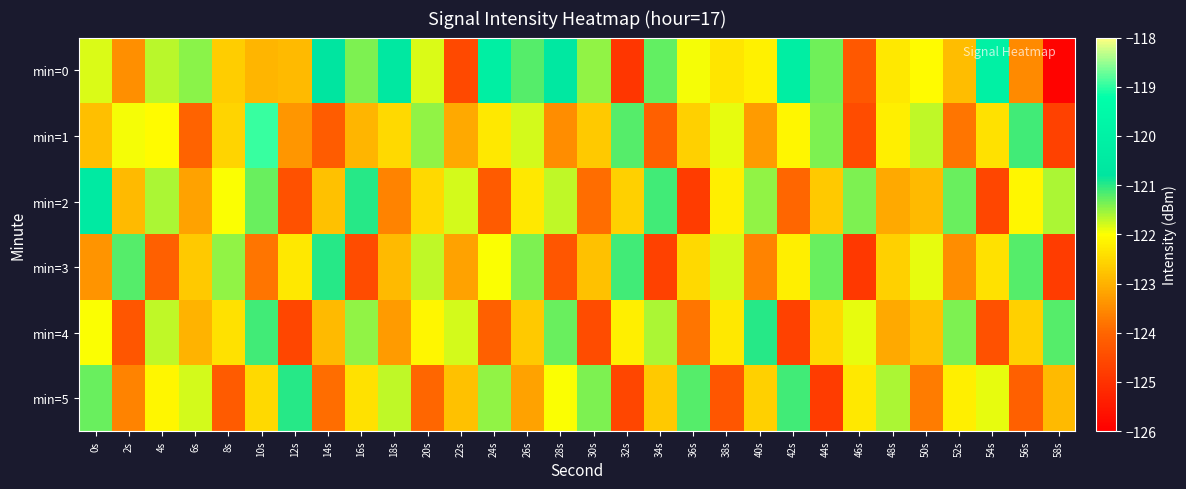

Reading left to right, what are all the values shown in this chart?

min=0: 0s=-121.8	2s=-123.5	4s=-121.7	6s=-121.4	8s=-122.7	10s=-123.0	12s=-122.9	14s=-120.8	16s=-121.4	18s=-120.6	20s=-121.8	22s=-124.6	24s=-120.2	26s=-121.2	28s=-120.6	30s=-121.5	32s=-124.9	34s=-121.3	36s=-122.0	38s=-122.3	40s=-122.2	42s=-120.2	44s=-121.3	46s=-124.3	48s=-122.3	50s=-122.1	52s=-122.8	54s=-120.0	56s=-123.5	58s=-125.9
min=1: 0s=-122.8	2s=-121.9	4s=-122.0	6s=-124.1	8s=-122.5	10s=-119.0	12s=-123.4	14s=-124.2	16s=-123.0	18s=-122.5	20s=-121.5	22s=-123.1	24s=-122.3	26s=-121.8	28s=-123.5	30s=-122.7	32s=-121.2	34s=-124.1	36s=-122.6	38s=-121.9	40s=-123.3	42s=-122.1	44s=-121.4	46s=-124.5	48s=-122.2	50s=-121.7	52s=-123.8	54s=-122.4	56s=-121.1	58s=-124.7
min=2: 0s=-120.5	2s=-122.9	4s=-121.6	6s=-123.2	8s=-122.0	10s=-121.3	12s=-124.4	14s=-122.8	16s=-121.0	18s=-123.6	20s=-122.5	22s=-121.8	24s=-124.2	26s=-122.3	28s=-121.7	30s=-123.9	32s=-122.6	34s=-121.1	36s=-124.8	38s=-122.2	40s=-121.5	42s=-124.0	44s=-122.7	46s=-121.4	48s=-123.1	50s=-122.9	52s=-121.3	54s=-124.6	56s=-122.1	58s=-121.6
min=3: 0s=-123.4	2s=-121.2	4s=-124.1	6s=-122.7	8s=-121.5	10s=-123.8	12s=-122.3	14s=-121.0	16s=-124.5	18s=-122.9	20s=-121.7	22s=-123.2	24s=-122.0	26s=-121.4	28s=-124.3	30s=-122.8	32s=-121.1	34s=-124.7	36s=-122.5	38s=-121.8	40s=-123.6	42s=-122.2	44s=-121.3	46s=-124.9	48s=-122.6	50s=-121.9	52s=-123.5	54s=-122.4	56s=-121.2	58s=-124.8
min=4: 0s=-122.0	2s=-124.3	4s=-121.7	6s=-123.0	8s=-122.4	10s=-121.1	12s=-124.6	14s=-122.9	16s=-121.5	18s=-123.3	20s=-122.1	22s=-121.8	24s=-124.1	26s=-122.7	28s=-121.3	30s=-124.5	32s=-122.2	34s=-121.6	36s=-123.8	38s=-122.3	40s=-121.0	42s=-124.7	44s=-122.5	46s=-121.9	48s=-123.1	50s=-122.8	52s=-121.4	54s=-124.4	56s=-122.6	58s=-121.2
min=5: 0s=-121.3	2s=-123.6	4s=-122.1	6s=-121.8	8s=-124.2	10s=-122.5	12s=-121.0	14s=-123.9	16s=-122.4	18s=-121.7	20s=-124.0	22s=-122.8	24s=-121.5	26s=-123.2	28s=-122.0	30s=-121.4	32s=-124.6	34s=-122.7	36s=-121.2	38s=-124.3	40s=-122.6	42s=-121.1	44s=-124.8	46s=-122.3	48s=-121.6	50s=-123.7	52s=-122.2	54s=-121.9	56s=-124.1	58s=-122.9